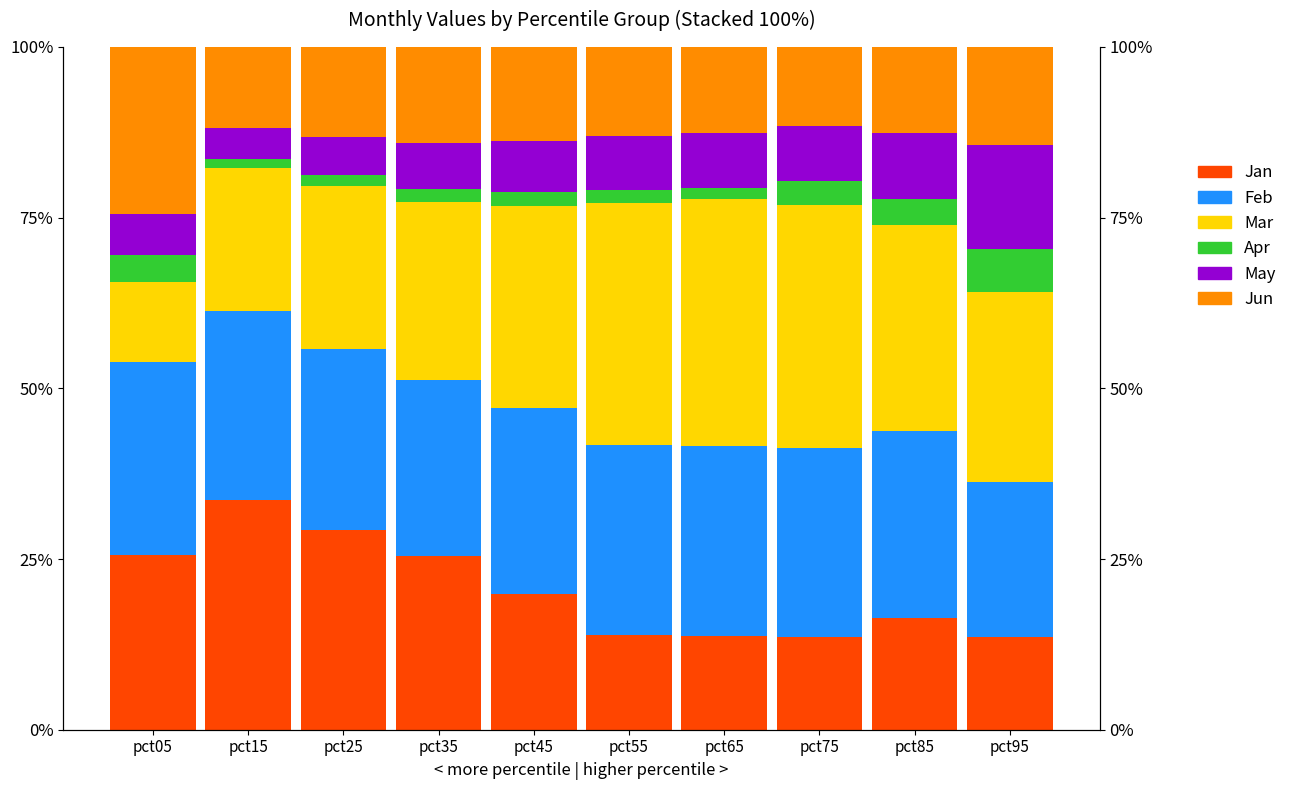

At which label is Apr closest to 3?

pct75